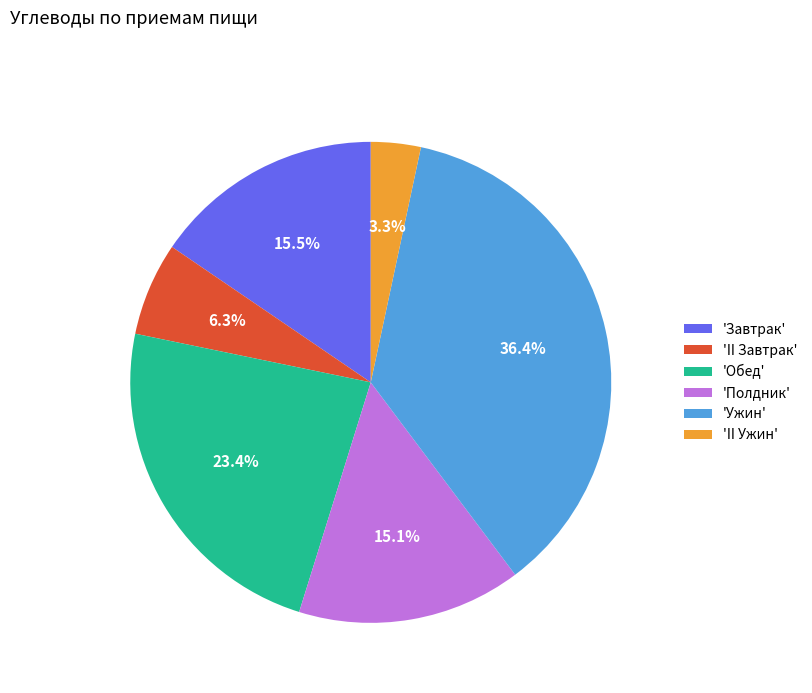

Count the number of slices in the pie.

6